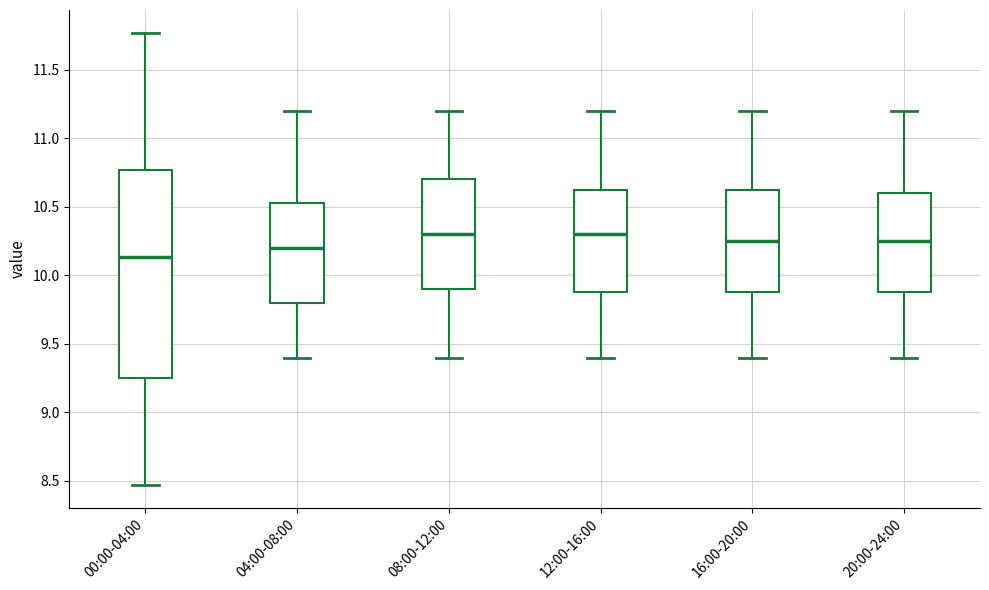

Reading left to right, transcribe this box plot: for each box, give where its median line is, the range the box spans, and where its two whiskers end, as read against the y-axis. The values are not printed on the chart, so give them approximately, as read against the axis.

00:00-04:00: median 10.15, box 9.25 to 10.75, whiskers 8.45 to 11.75
04:00-08:00: median 10.20, box 9.80 to 10.55, whiskers 9.40 to 11.20
08:00-12:00: median 10.30, box 9.90 to 10.70, whiskers 9.40 to 11.20
12:00-16:00: median 10.30, box 9.90 to 10.65, whiskers 9.40 to 11.20
16:00-20:00: median 10.25, box 9.90 to 10.65, whiskers 9.40 to 11.20
20:00-24:00: median 10.25, box 9.90 to 10.60, whiskers 9.40 to 11.20